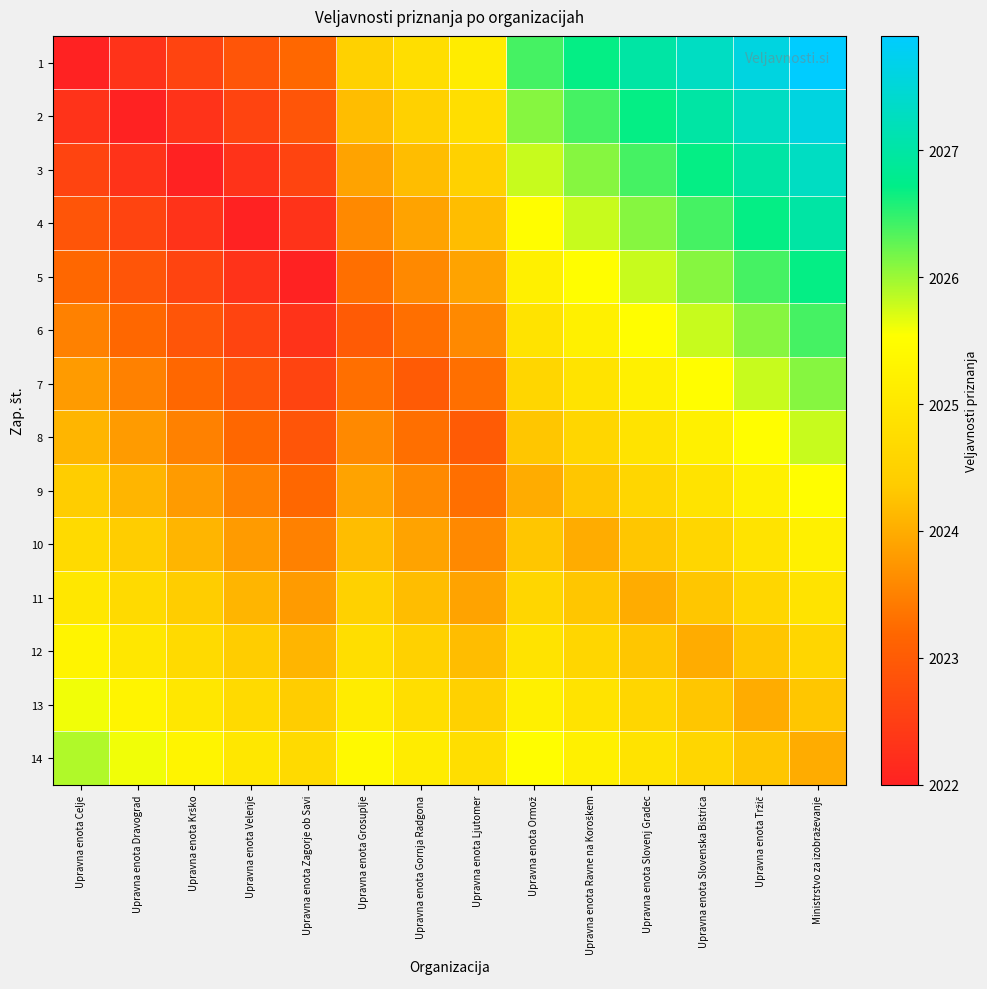

How many distinct data groups are displayed?

14